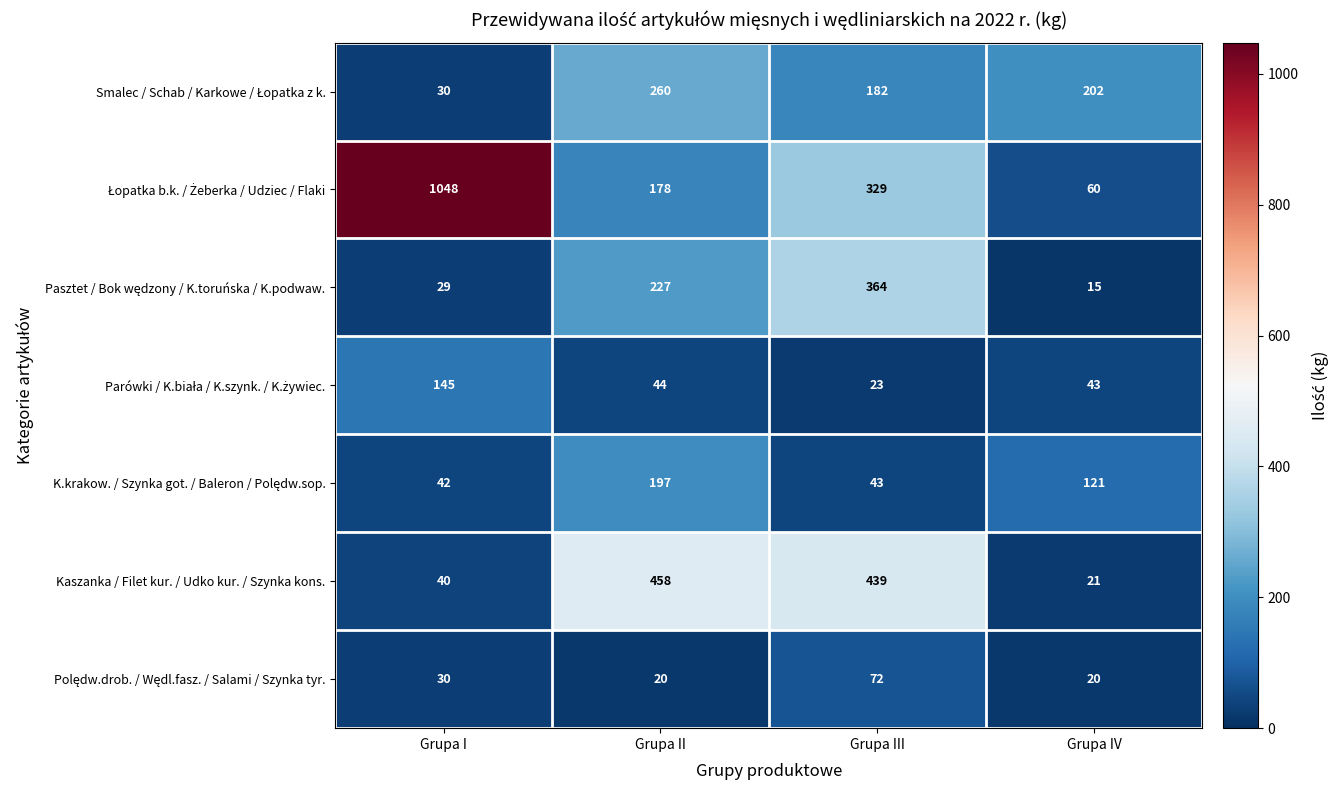

What is the difference between the highest and lowest values at Grupa III?

416